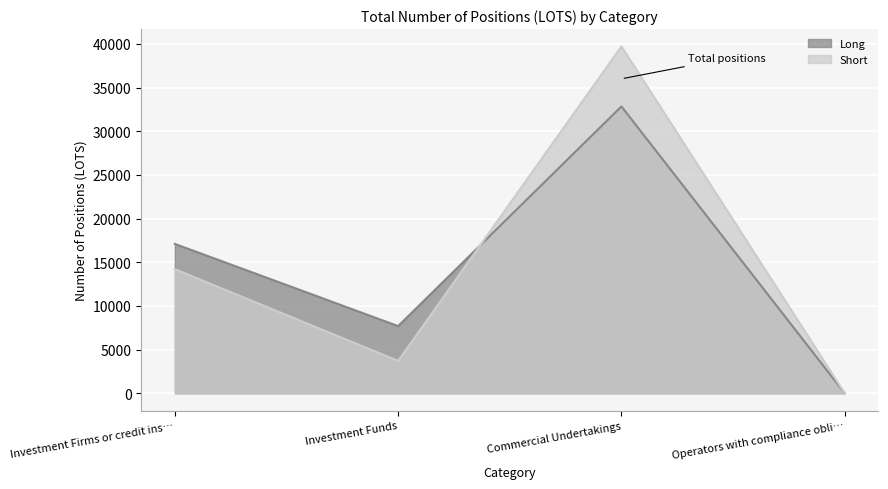

At which label does Long first exceed 17099?

Investment Firms or credit ins…